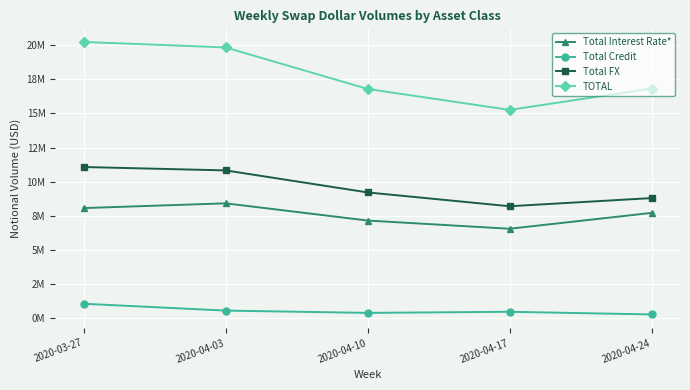

At which category does Total Interest Rate* reach its first local peak?

2020-04-03